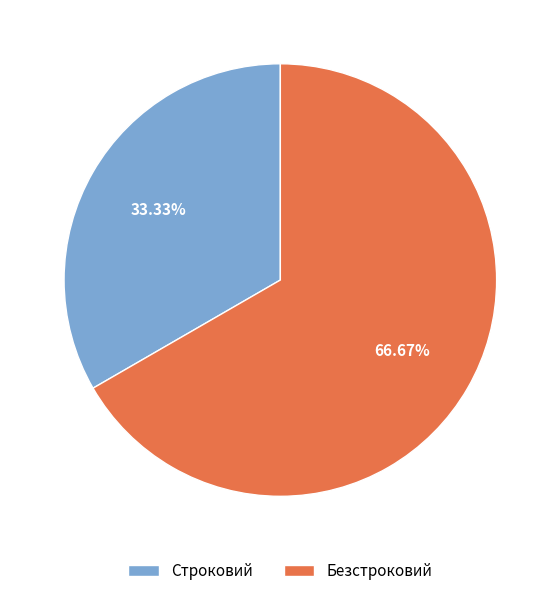

Which has a higher value, Безстроковий or Строковий?

Безстроковий